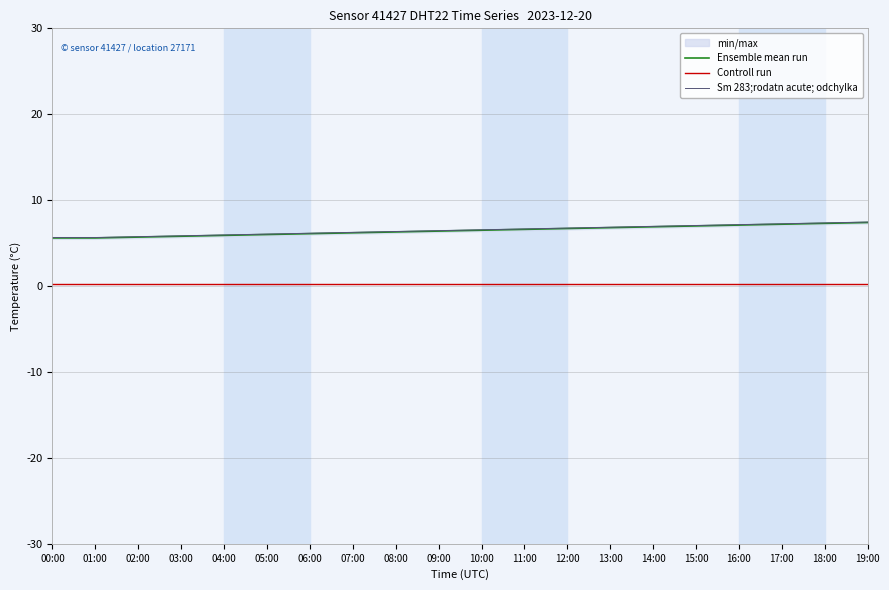

Between 05:00 and 04:00, which is larger?

05:00